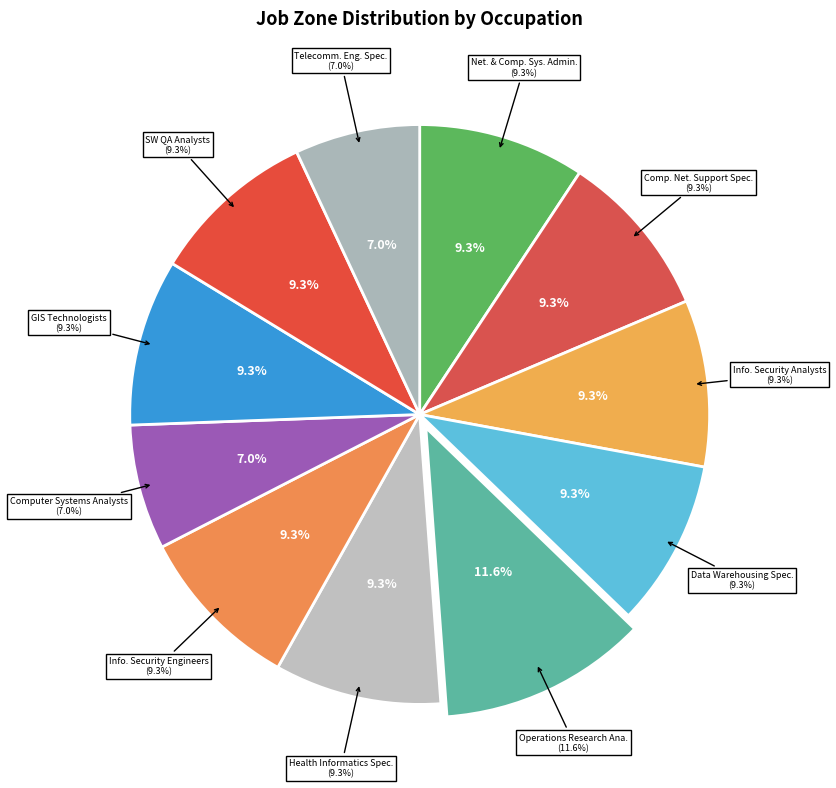

Between Computer Network Support Specialists and Geographic Information Systems Technologists, which is larger?

Computer Network Support Specialists